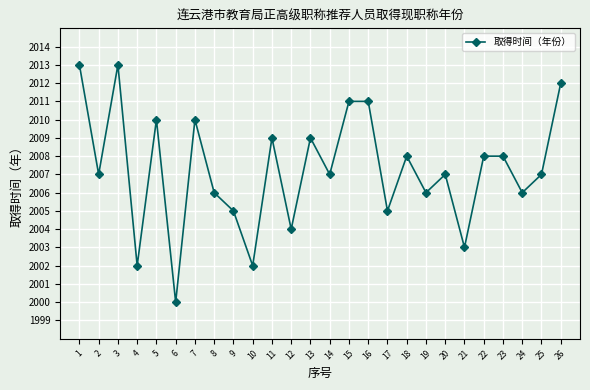

What is the value of the 7th point from the left?

2010